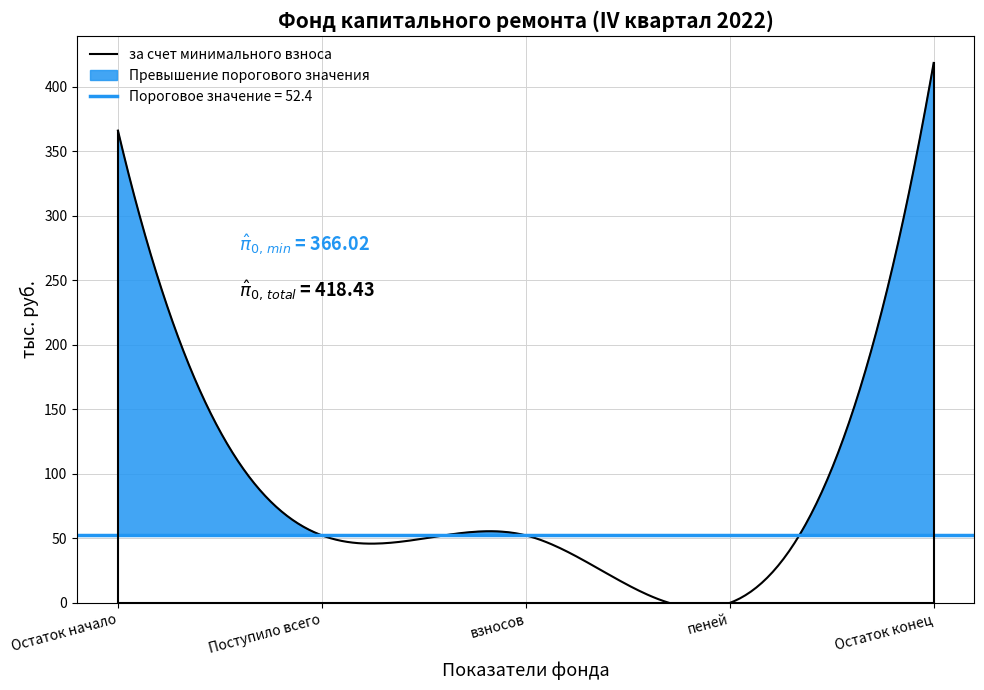

True or false: Итого фонд капитального ремонта has a value of 70.6 at взносов.

False